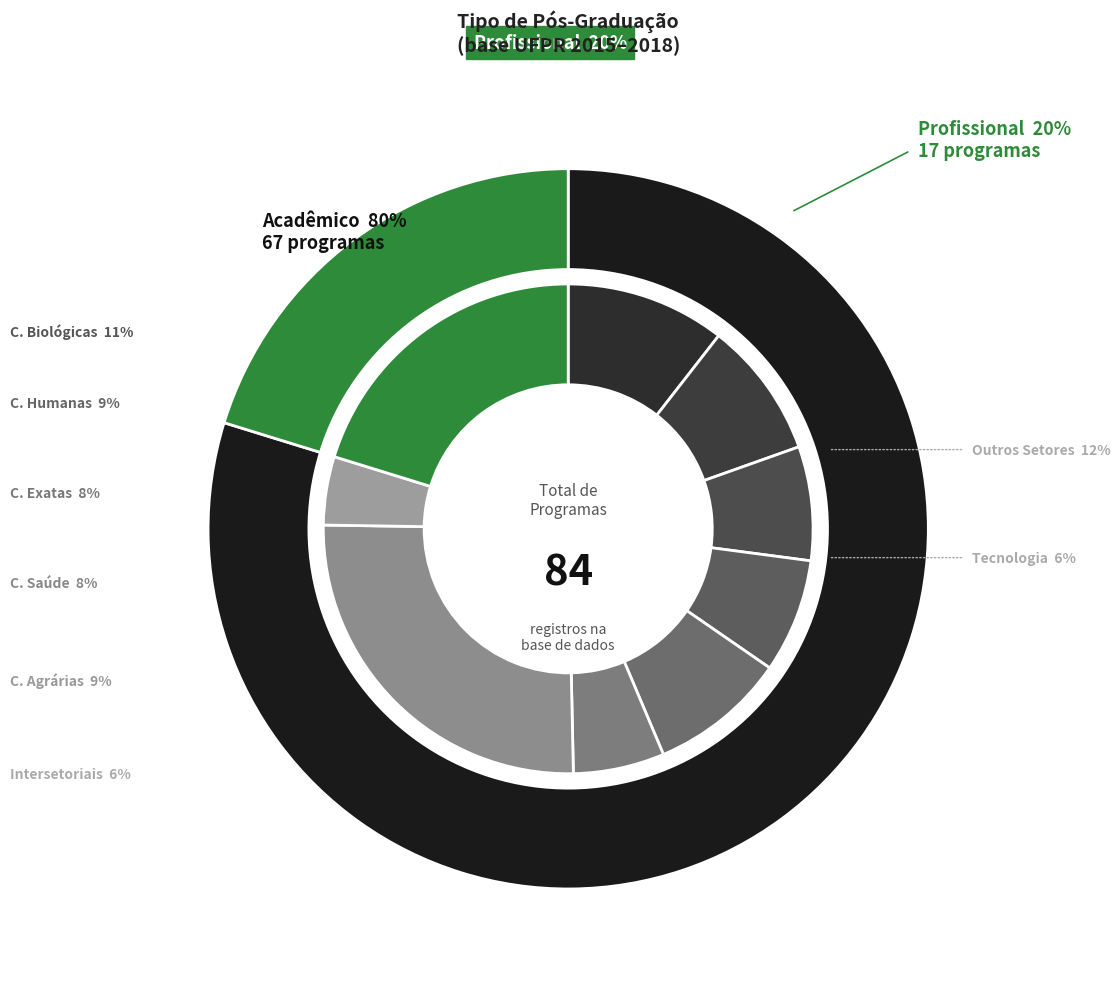

The Profissional slice represents 13% of the pie. True or false?

False